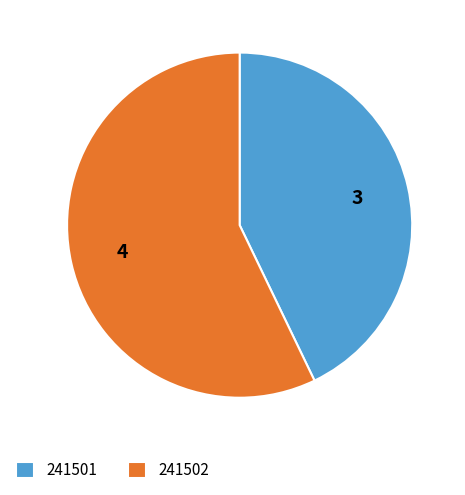

Which category accounts for the majority?

241502